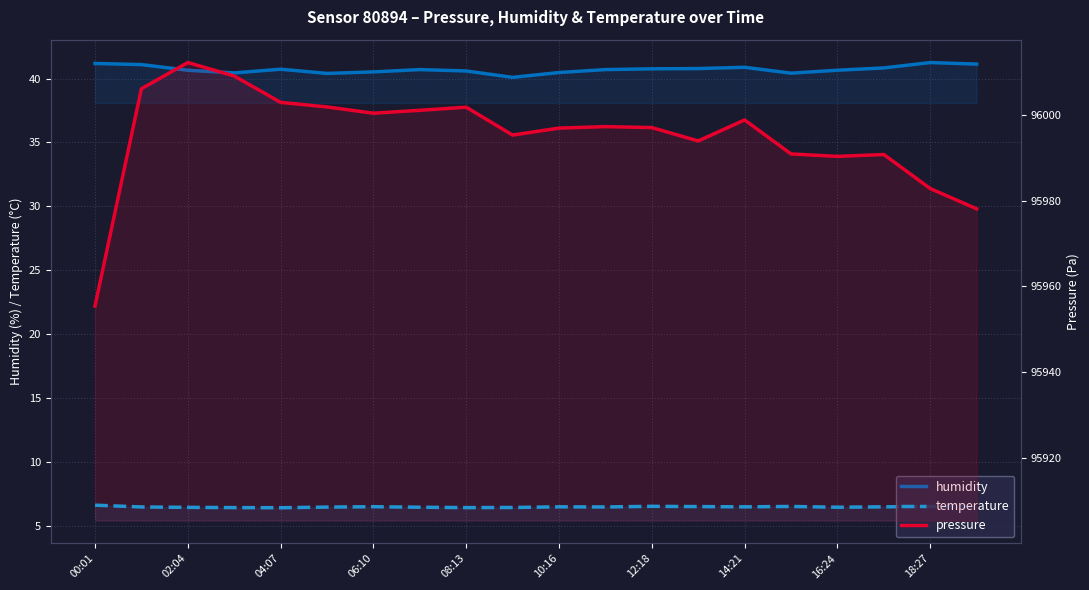

At 12:18, list the series in order from largest to smallest.

pressure, humidity, temperature